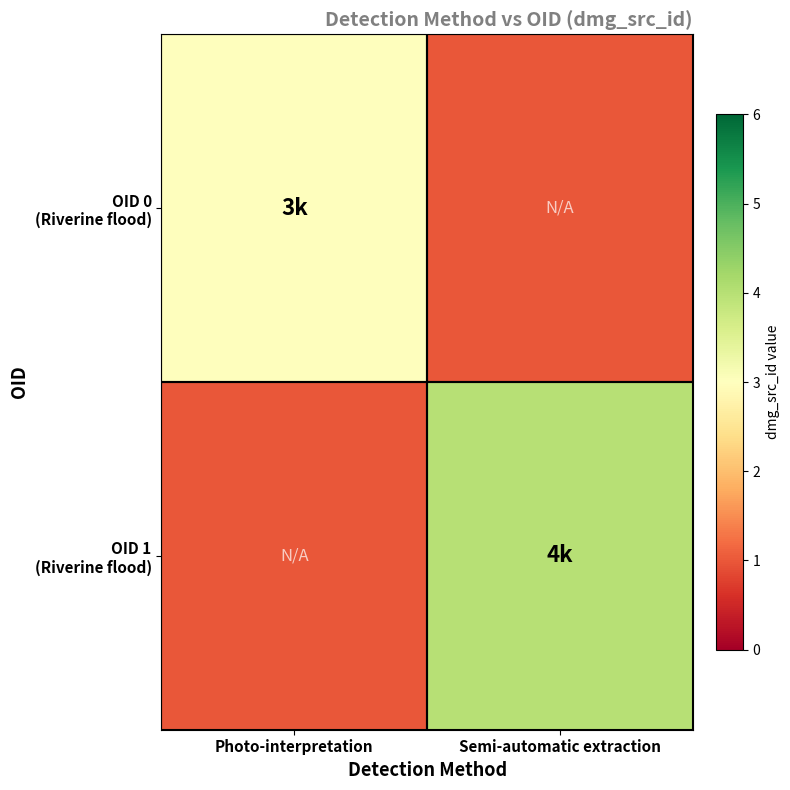

How many data points does each series have?

2